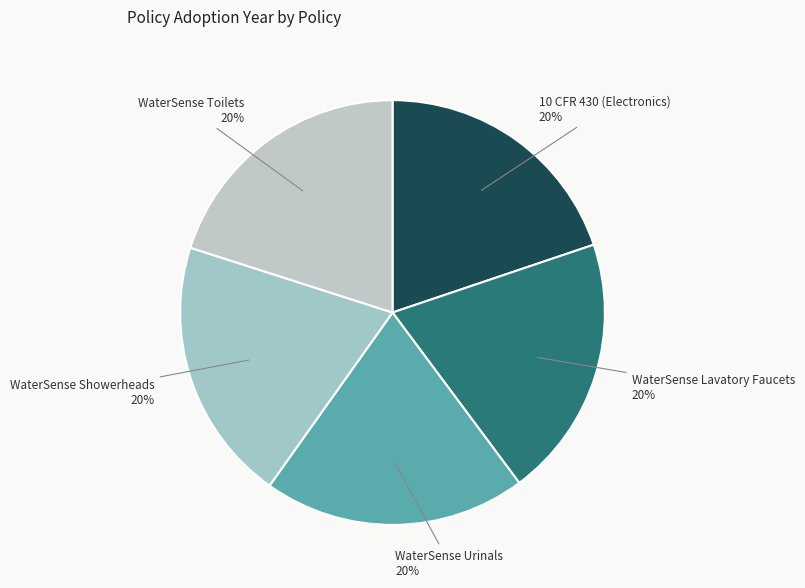

The WaterSense Toilets slice represents 20% of the pie. True or false?

True